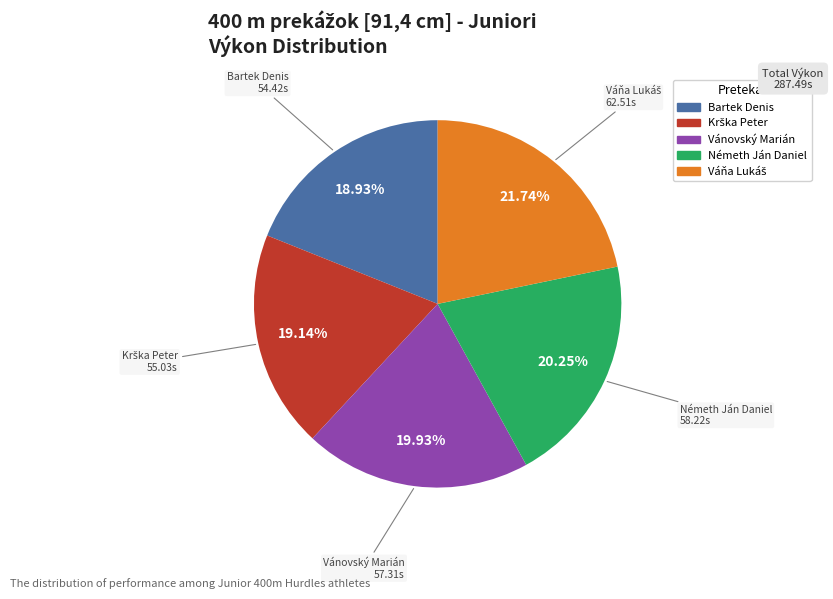

To the nearest percent, what is the combined percentage of Bartek Denis and Németh Ján Daniel?

39%